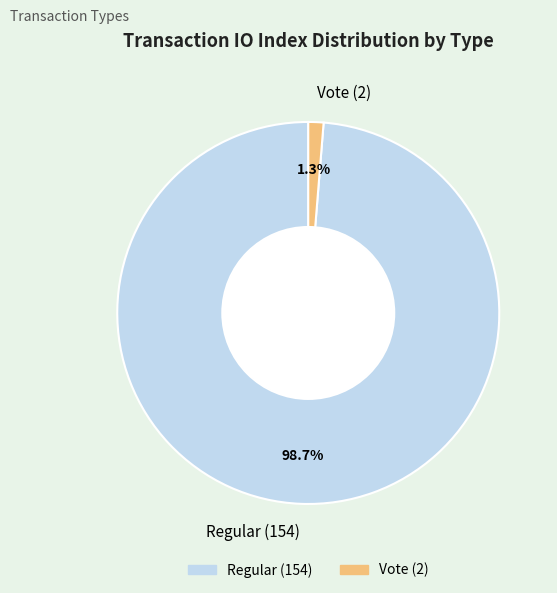

What is the largest slice in the pie chart?

Regular (154)